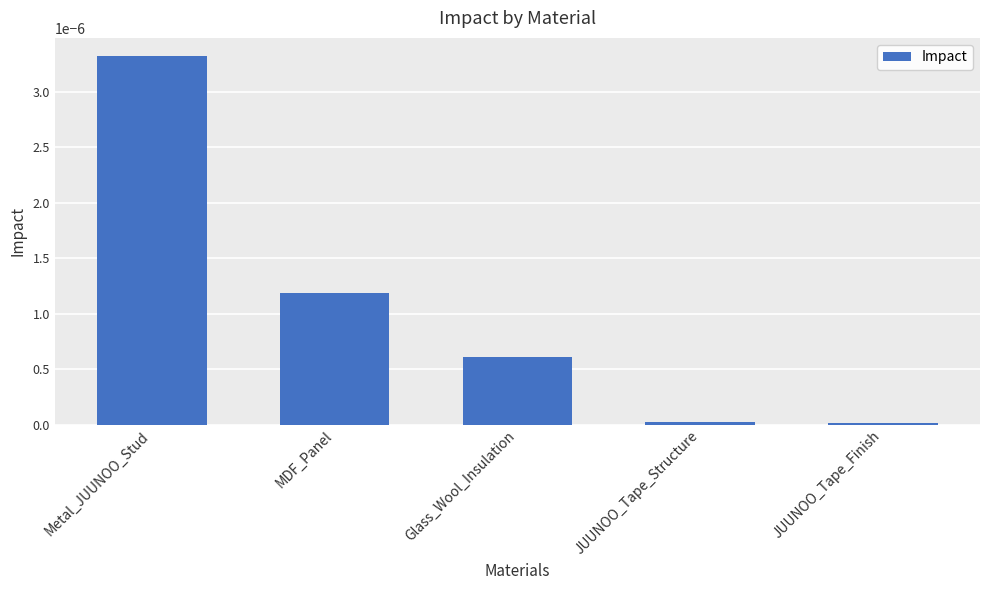

Between MDF_Panel and Metal_JUUNOO_Stud, which is larger?

Metal_JUUNOO_Stud